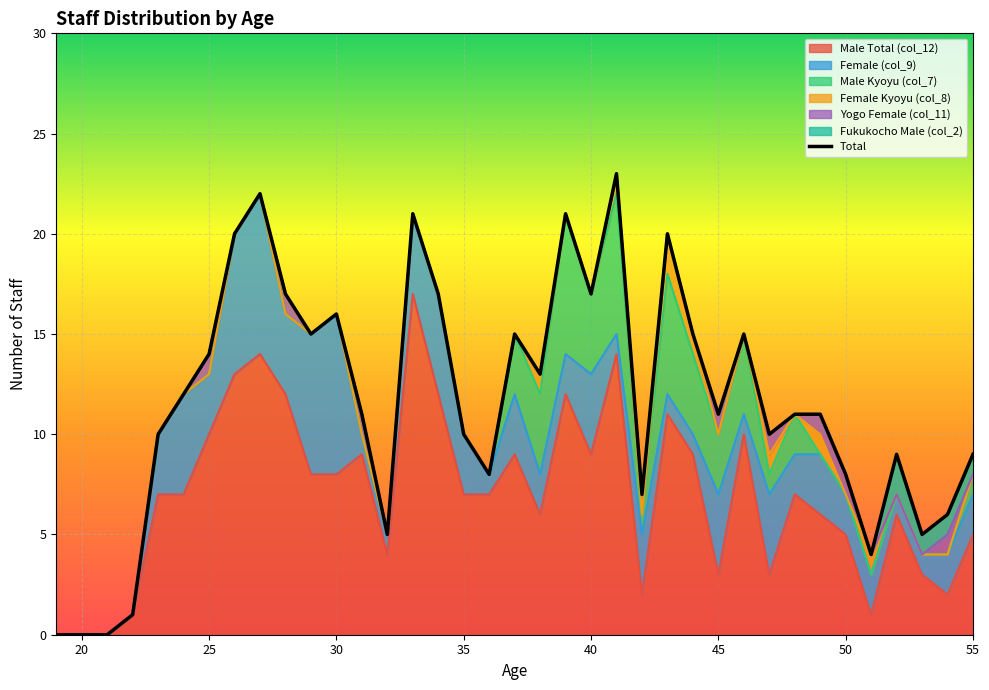

True or false: Yogo Female (col_11) and Fukukocho Male (col_2) intersect in this chart.

False